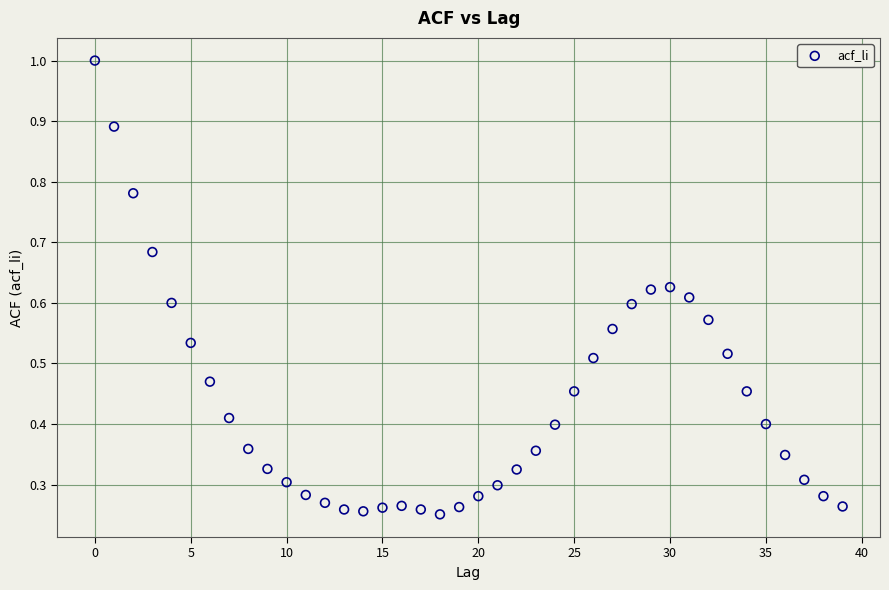

How many points are shown in the scatter plot?

40